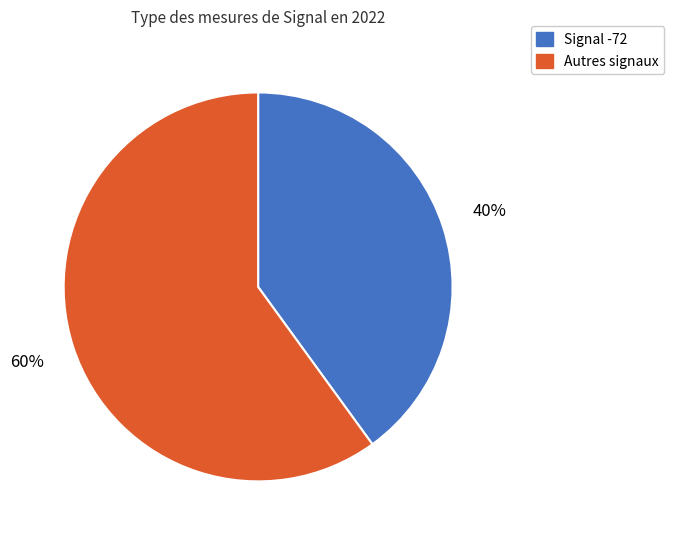

To the nearest percent, what is the average slice percentage?

50%